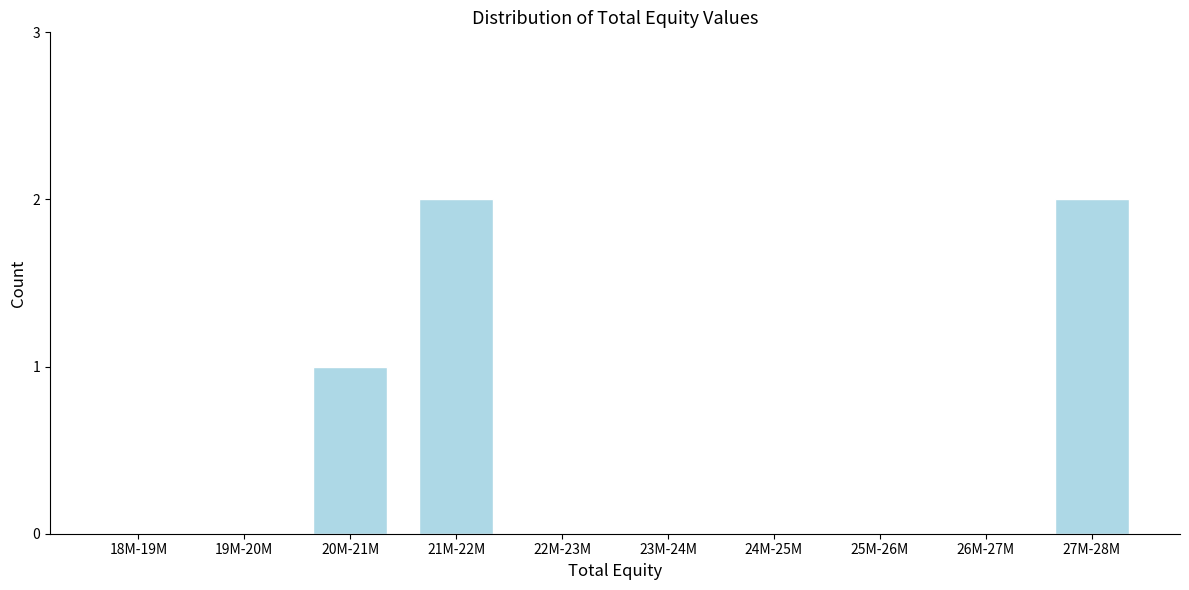

Reading right to left, extract all data points from this chart.

27M-28M=2	26M-27M=0	25M-26M=0	24M-25M=0	23M-24M=0	22M-23M=0	21M-22M=2	20M-21M=1	19M-20M=0	18M-19M=0